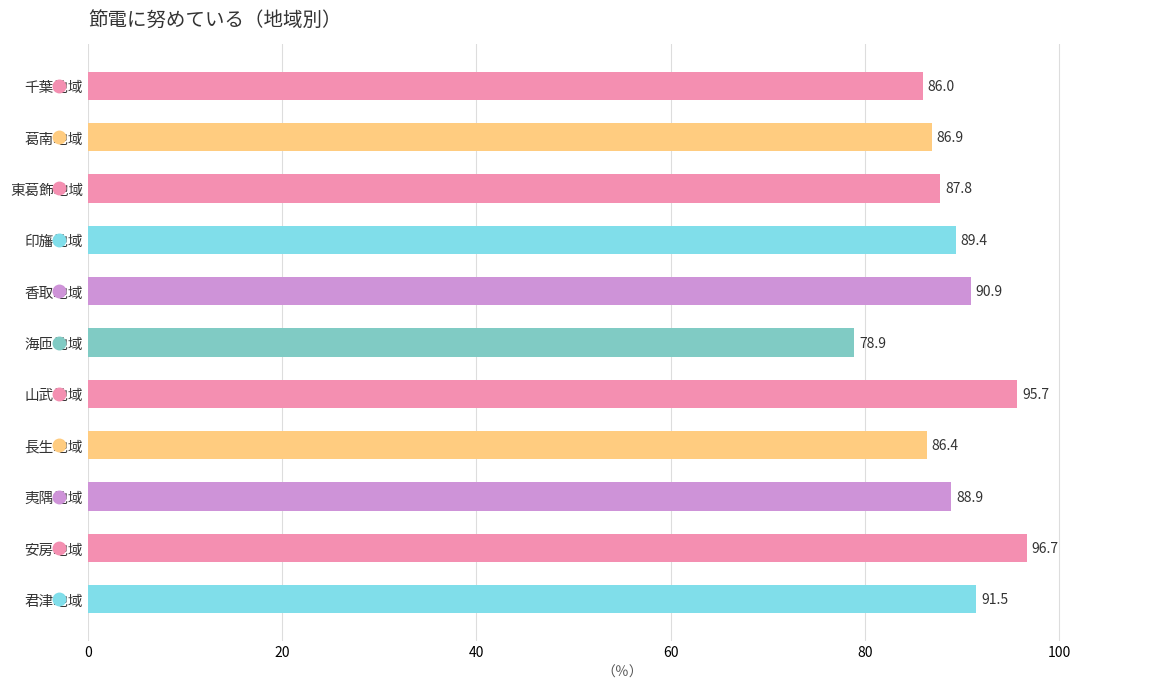

How many bars are there in total?

11